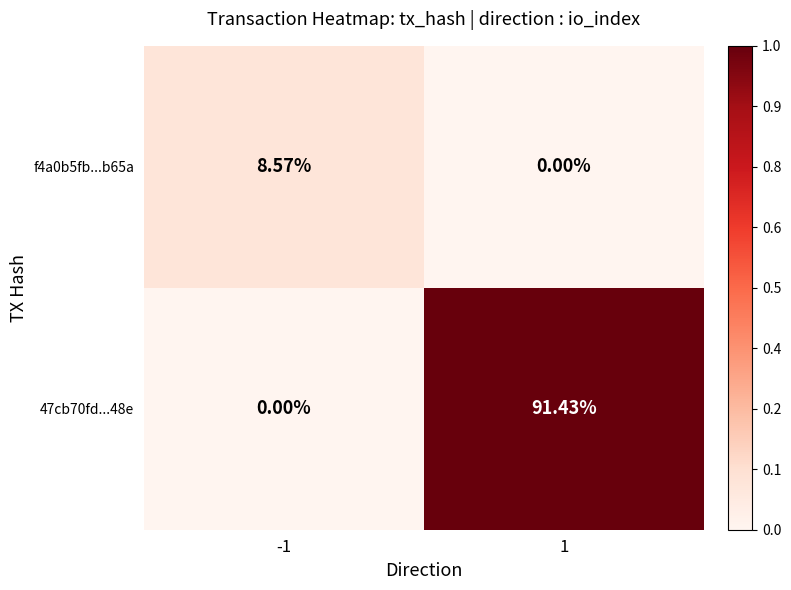

Is the value of 47cb70fd...48e at -1 greater than the value of f4a0b5fb...b65a at -1?

No